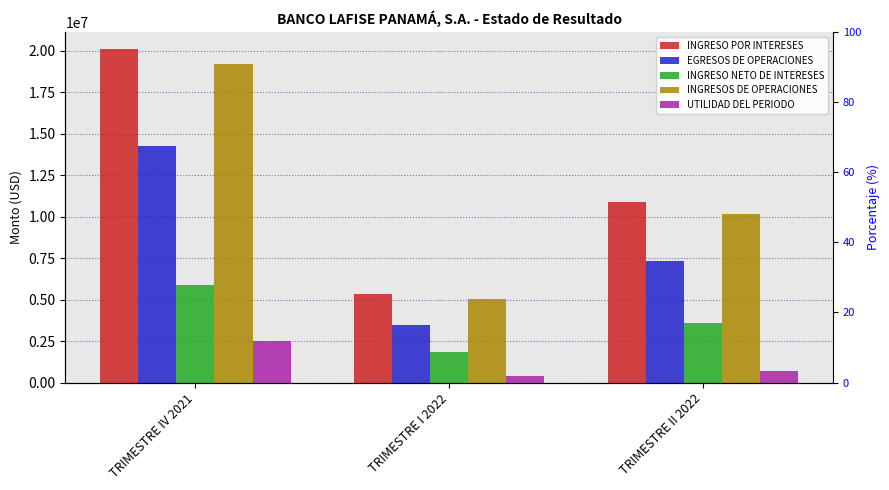

Are the bars horizontal?

No